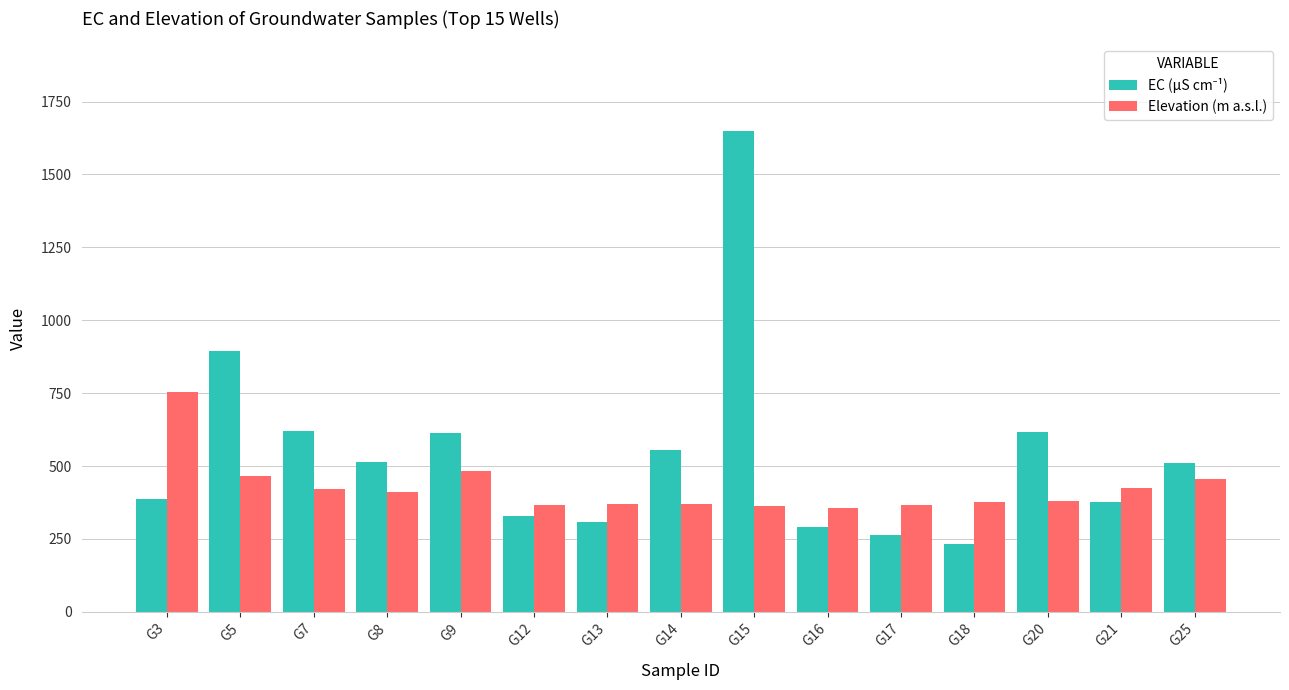

Read the Elevation (m a.s.l.) value at G13.

370